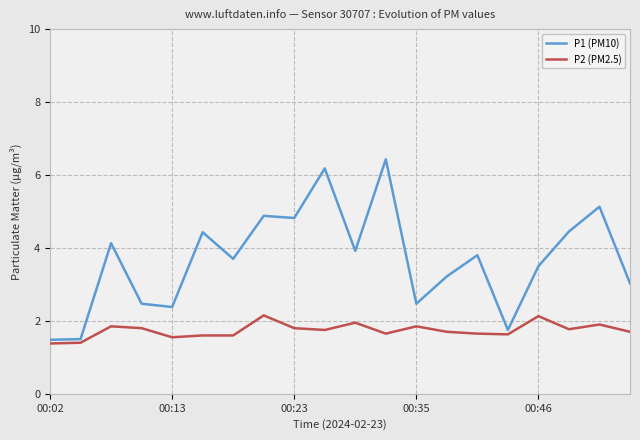

True or false: P1 (PM10) and P2 (PM2.5) intersect in this chart.

False